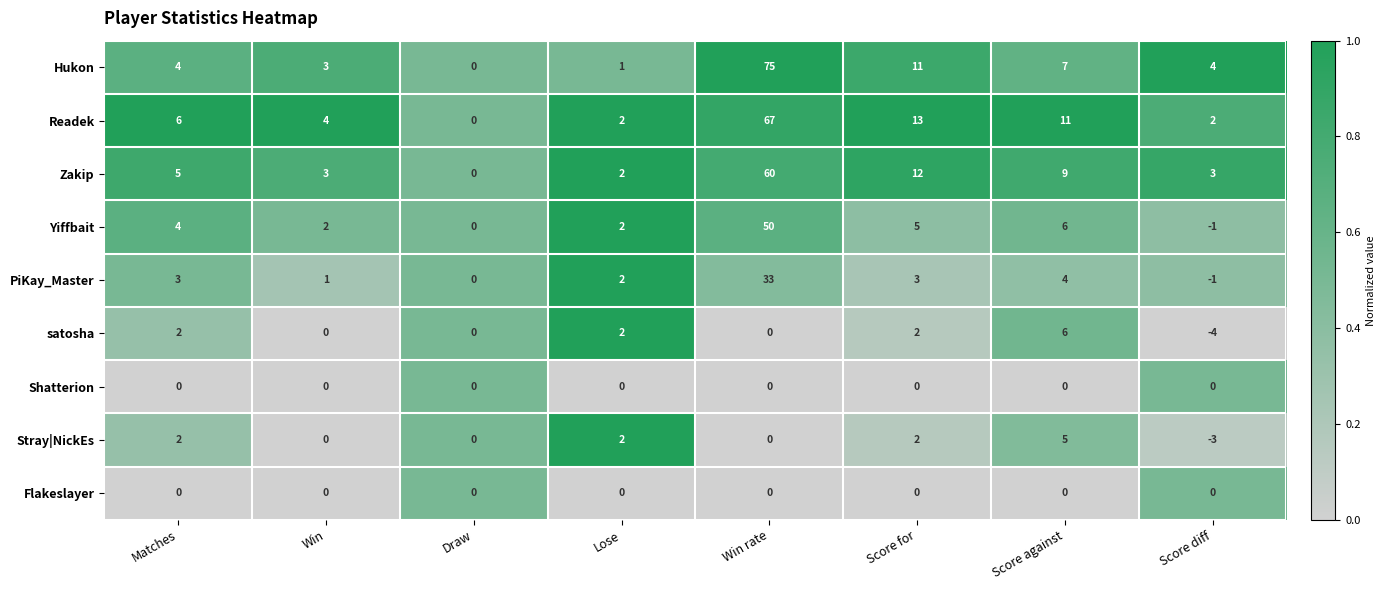

True or false: Stray|NickEs has a value of 0 at Draw.

True